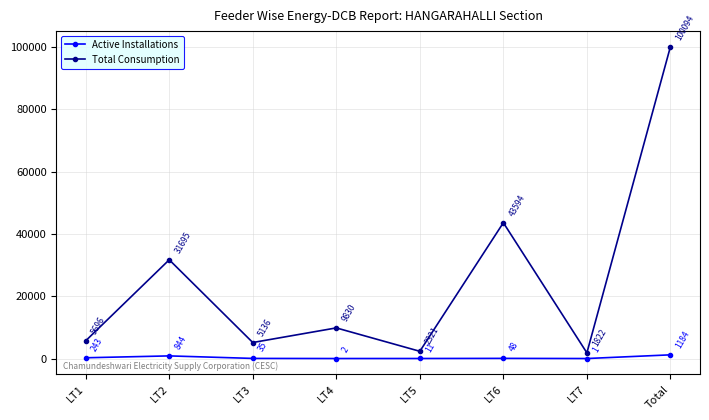

What is the difference between the Total Consumption values at LT5 and LT7?

499